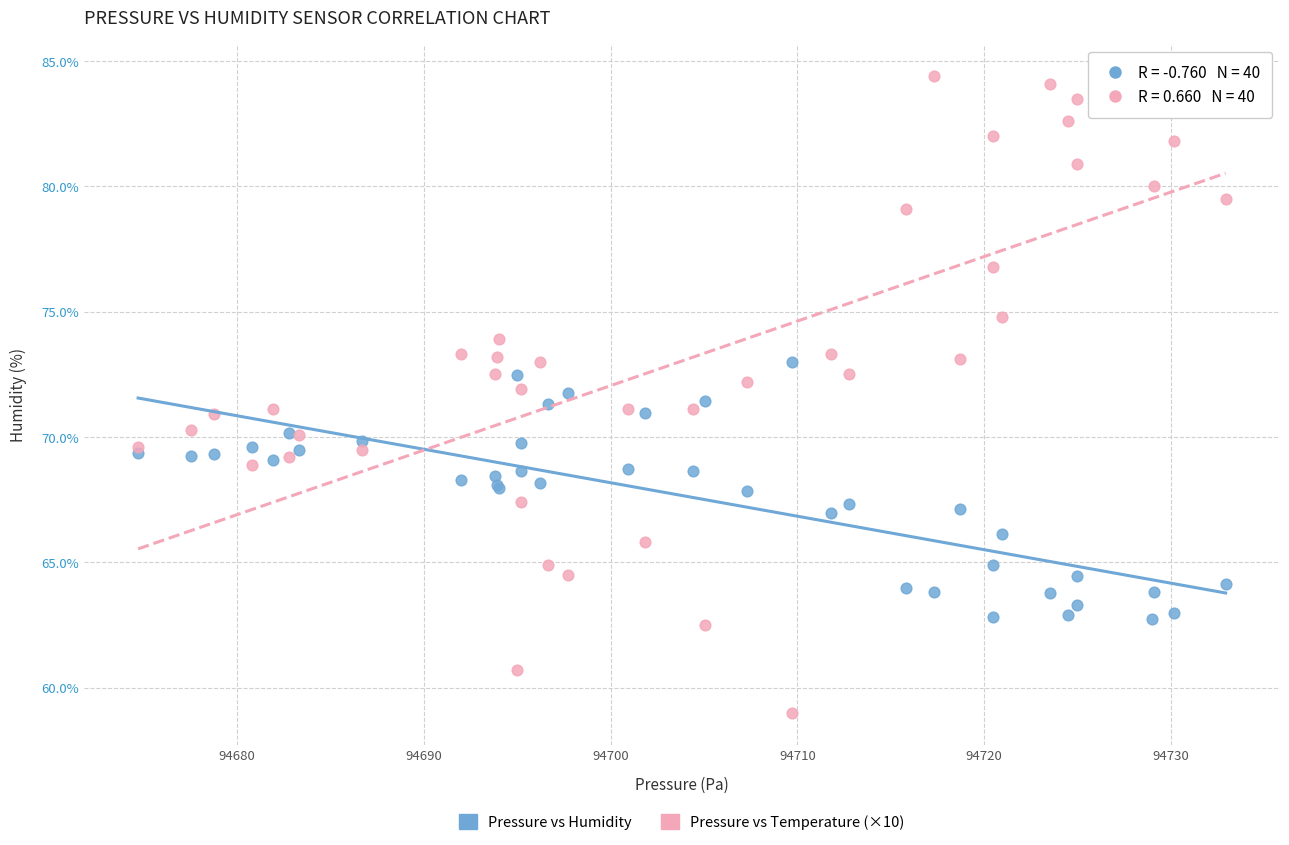

Which series reaches the minimum Y coordinate?

Pressure vs Temperature (×10)